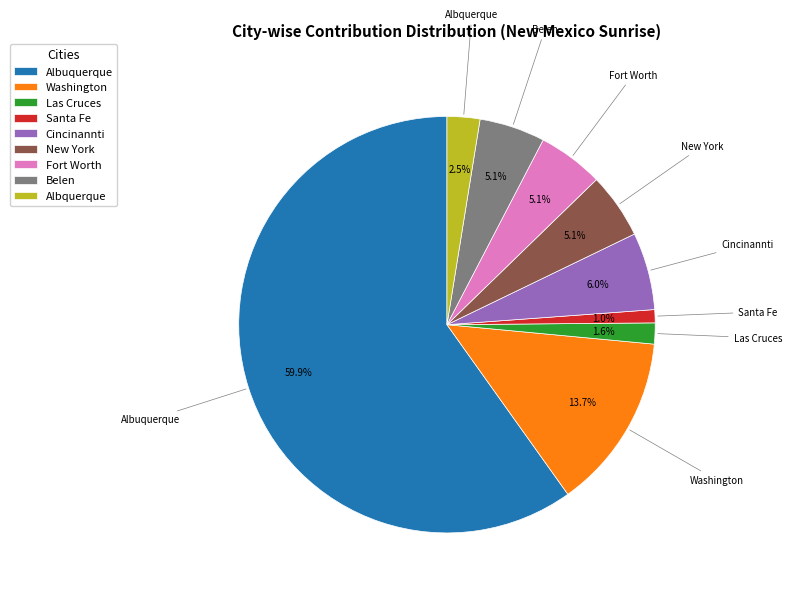

Combined, do Fort Worth and Belen account for over 50%?

No